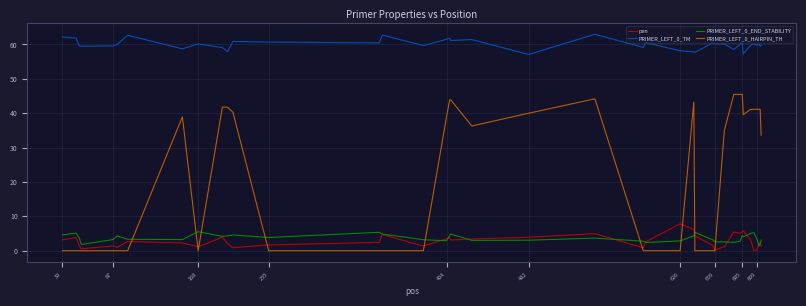

True or false: PRIMER_LEFT_0_HAIRPIN_TH and PRIMER_LEFT_0_TM intersect in this chart.

False